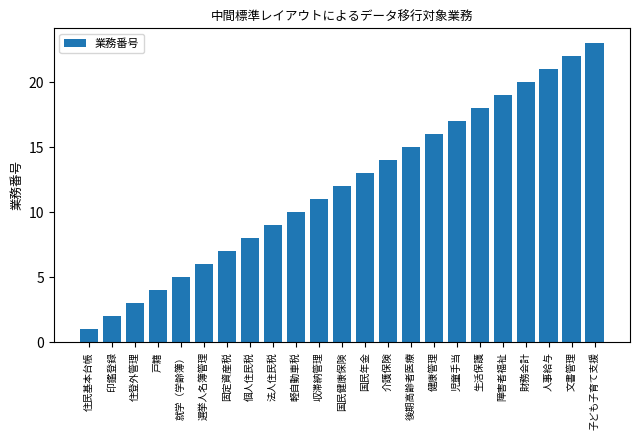

List the labels in order of value, smallest first.

住民基本台帳, 印鑑登録, 住登外管理, 戸籍, 就学（学齢簿）, 選挙人名簿管理, 固定資産税, 個人住民税, 法人住民税, 軽自動車税, 収滞納管理, 国民健康保険, 国民年金, 介護保険, 後期高齢者医療, 健康管理, 児童手当, 生活保護, 障害者福祉, 財務会計, 人事給与, 文書管理, 子ども子育て支援